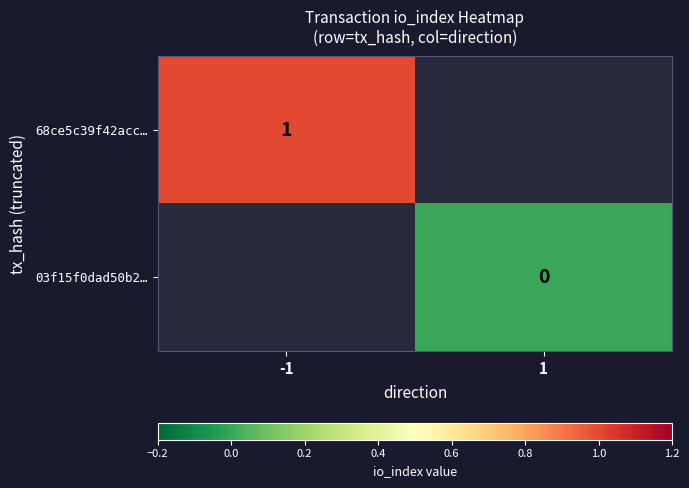

The value of 68ce5c39f42acc… at -1 is 0. True or false?

False